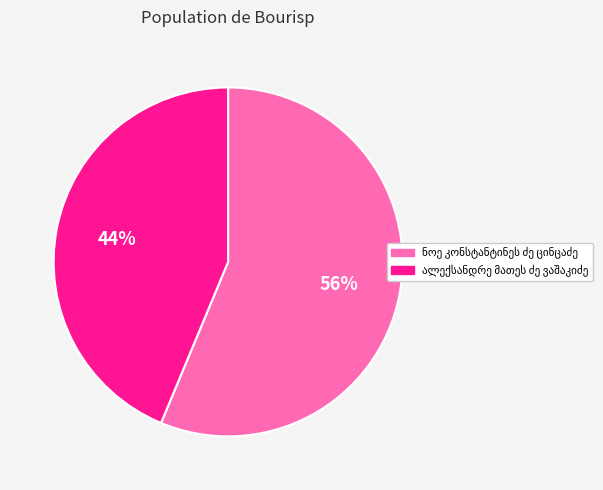

Does any single category account for the majority?

Yes